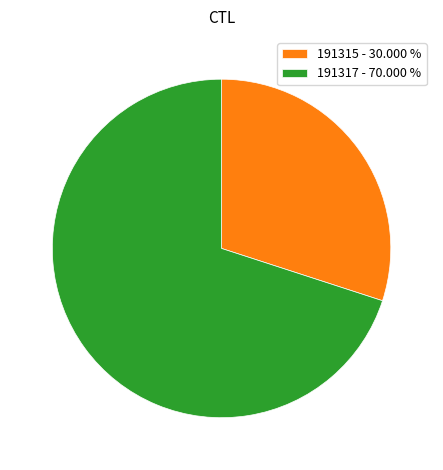

Is the sum of 191315 - 30.000 % and 191317 - 70.000 % greater than half?

Yes